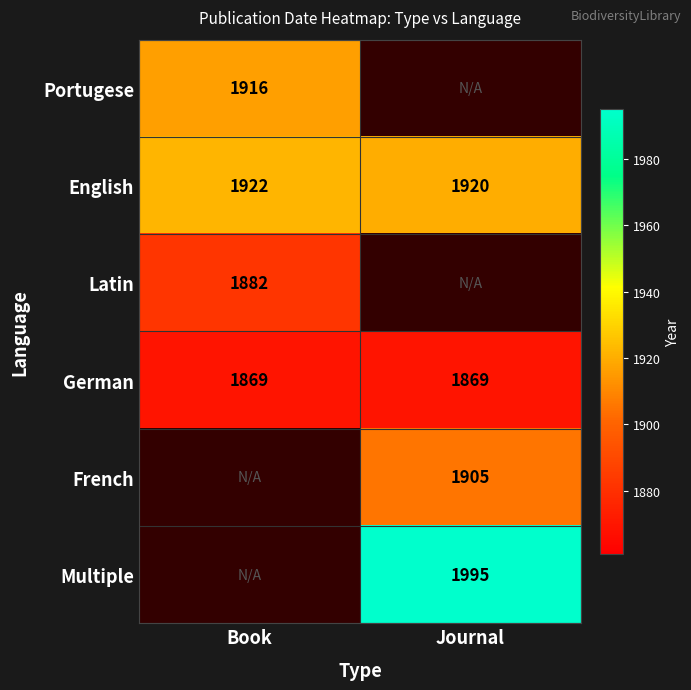

Is it true that Portugese equals 2954 at Book?

False